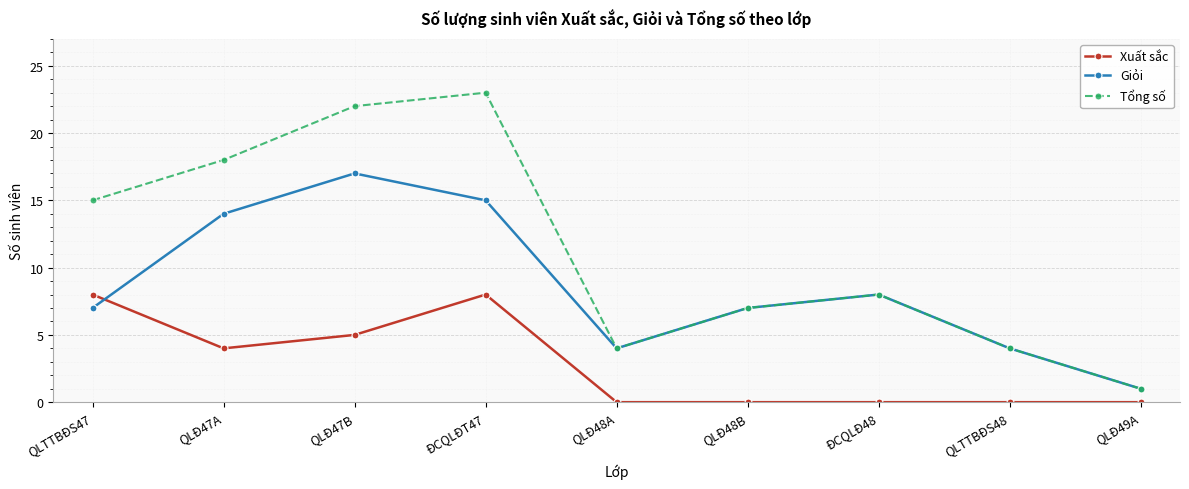

List the series in order of their overall mean, highest first.

Tổng số, Giỏi, Xuất sắc